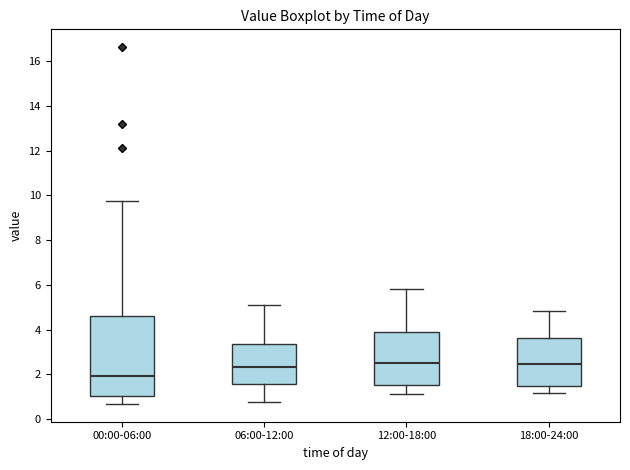

Which box's median line is the lowest?

00:00-06:00